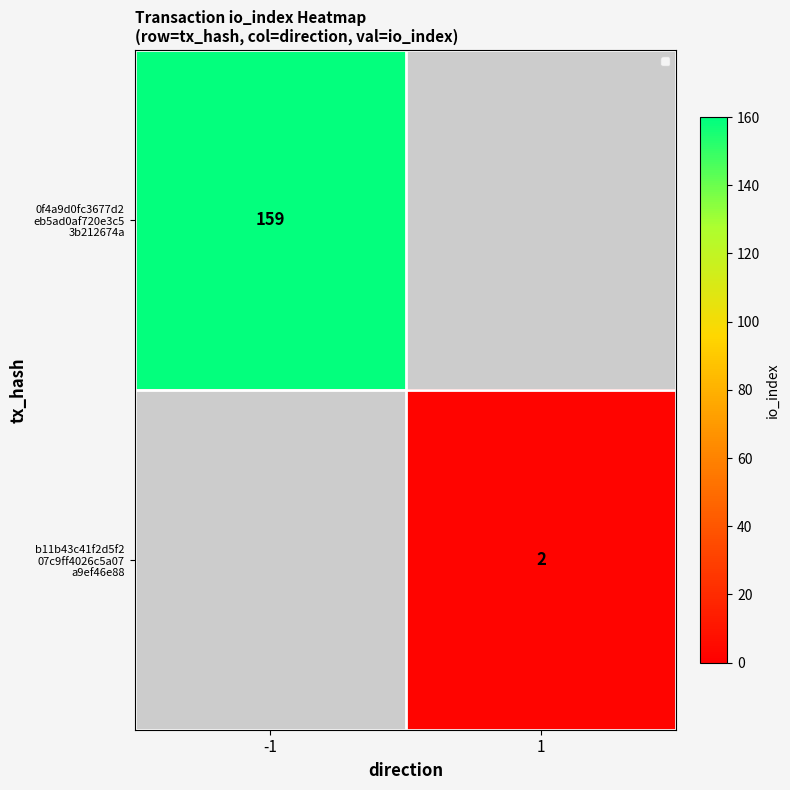

Which series has the largest range (max minus min)?

0f4a9d0fc3677d2 eb5ad0af720e3c5 3b212674a